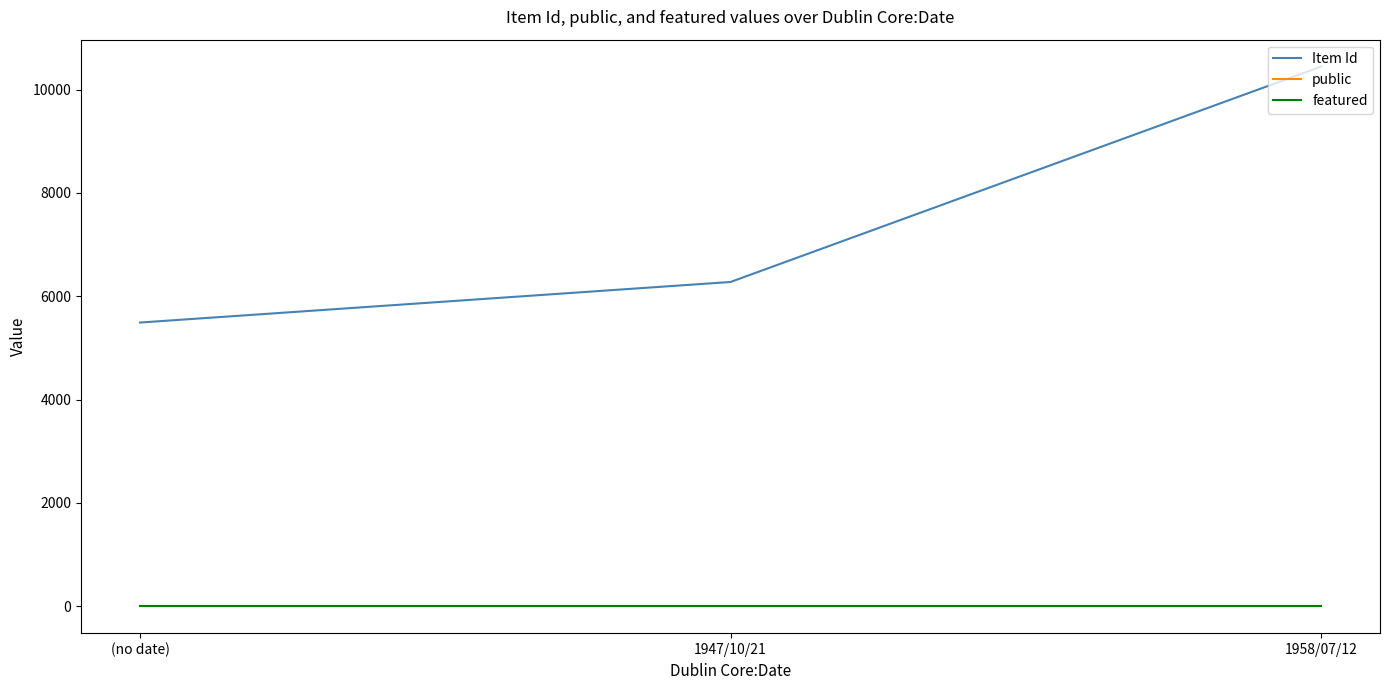

What is the total value across all series at 1947/10/21?

6276